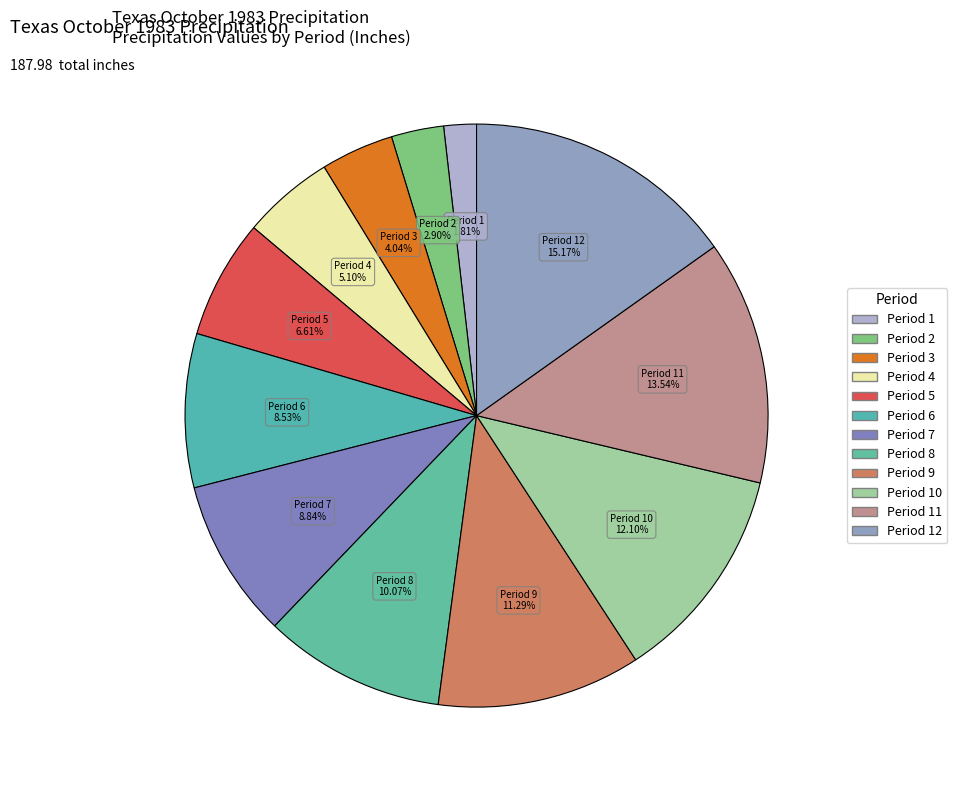

What is the smallest slice in the pie chart?

Period 1